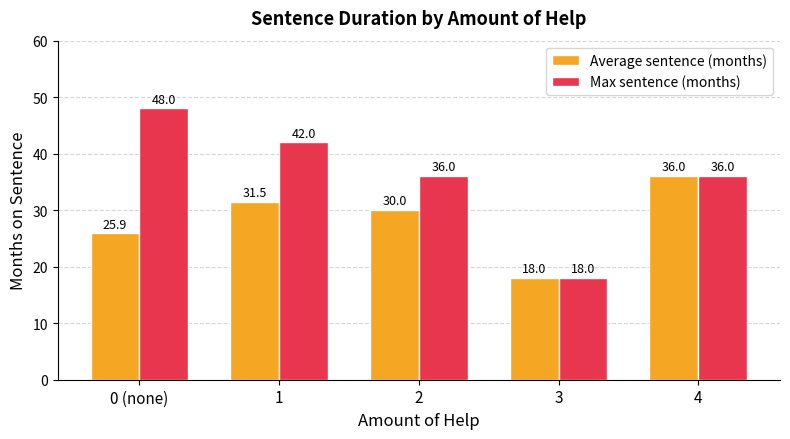

Is the value of Max sentence (months) at 1 greater than the value of Average sentence (months) at 3?

Yes